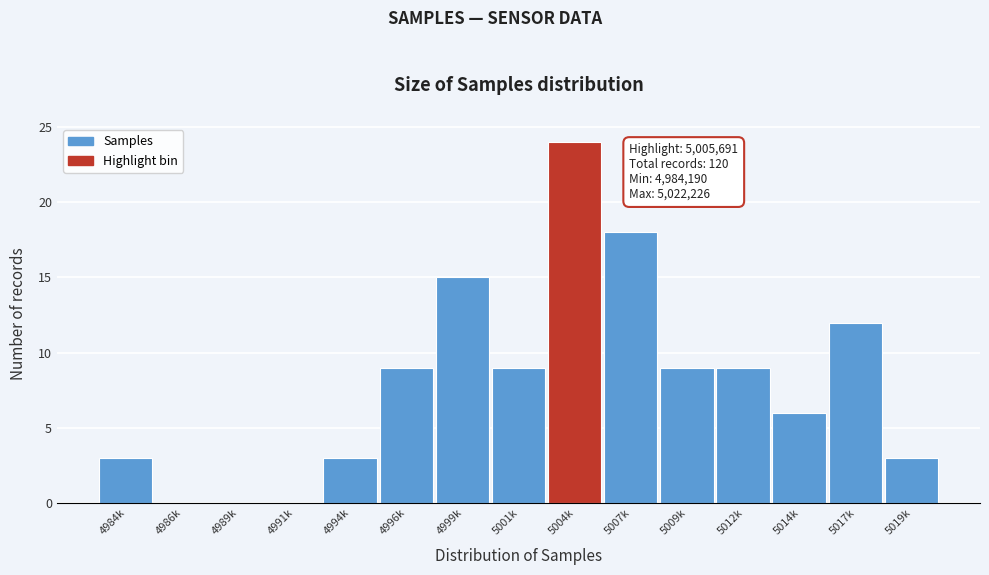

Reading right to left, extract all data points from this chart.

5019k=3	5017k=12	5014k=6	5012k=9	5009k=9	5007k=18	5004k=24	5001k=9	4999k=15	4996k=9	4994k=3	4991k=0	4989k=0	4986k=0	4984k=3